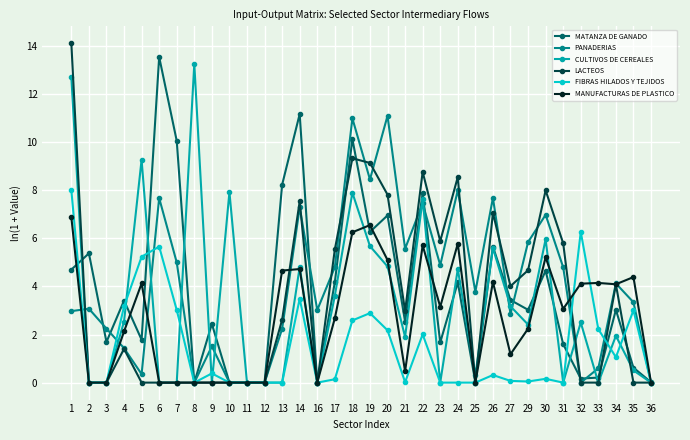

Which series changed the most between 7 and 34?

MATANZA DE GANADO